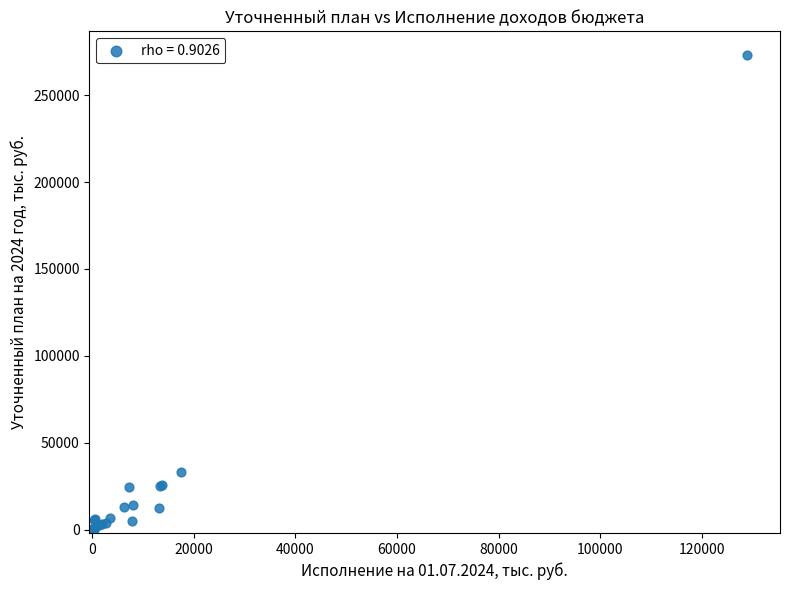

What Y value in the scatter plot is closest to 136598?

33404.4